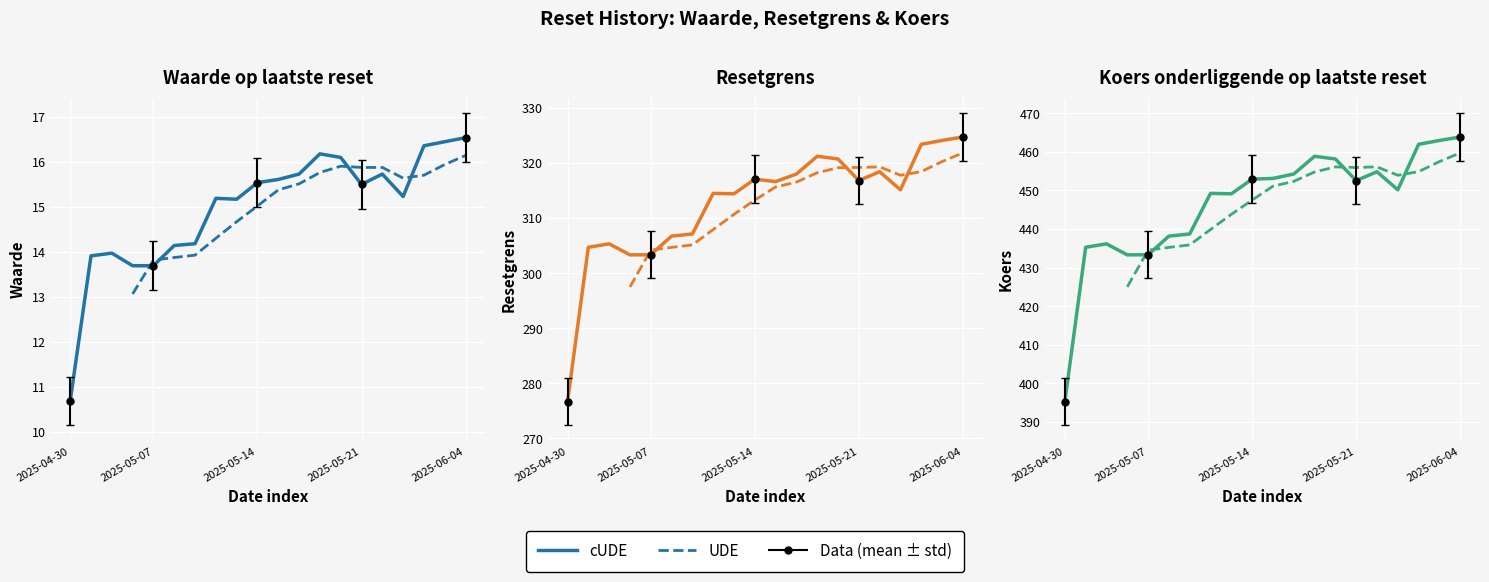

Between 2025-05-20 and 2025-06-03, which series saw the biggest shift?

Koers onderliggende op laatste reset